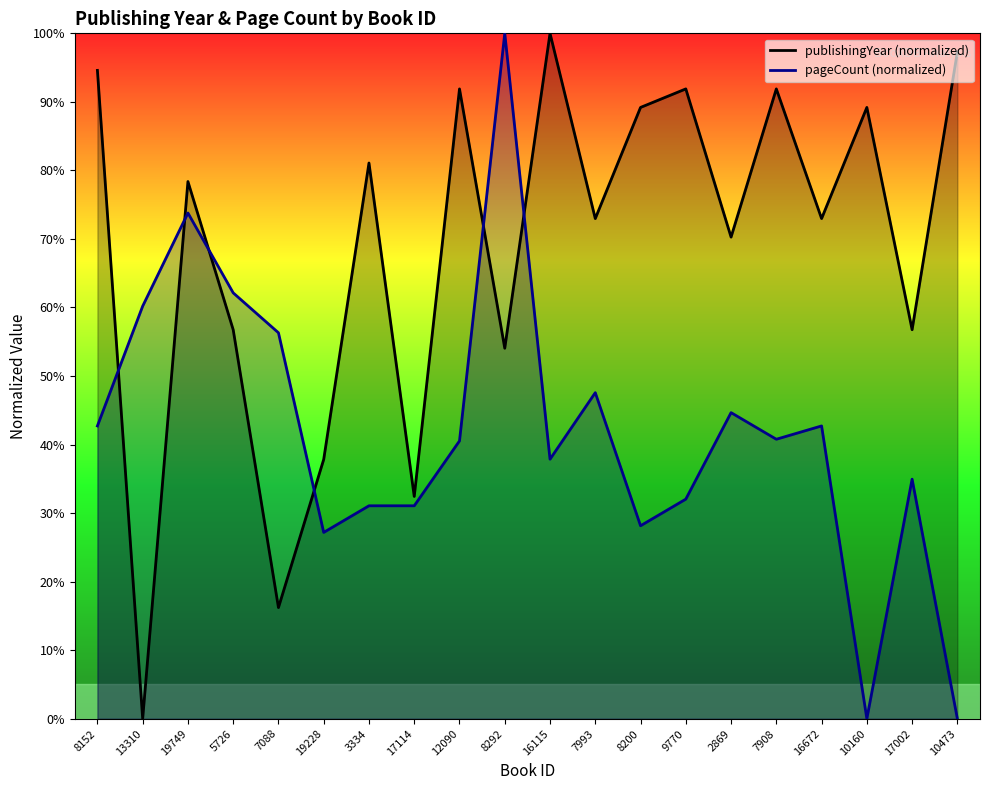

What is the maximum value shown in the chart?

100.0